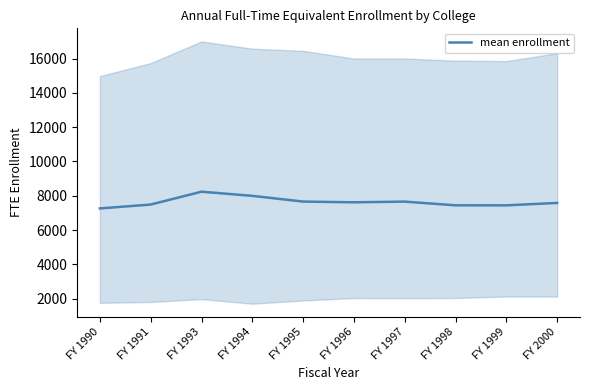

Where is the data nearest to the value 7747?

FY 1995